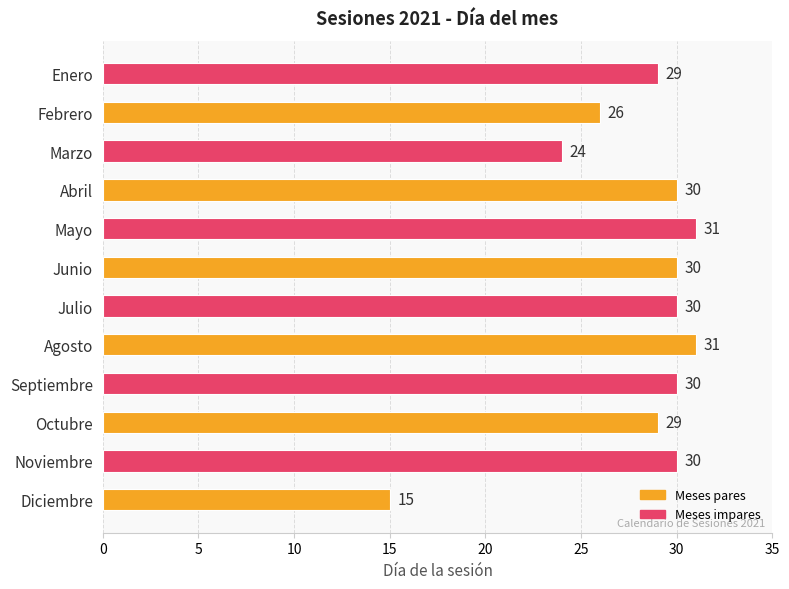

At which label is the value closest to 23?

Marzo